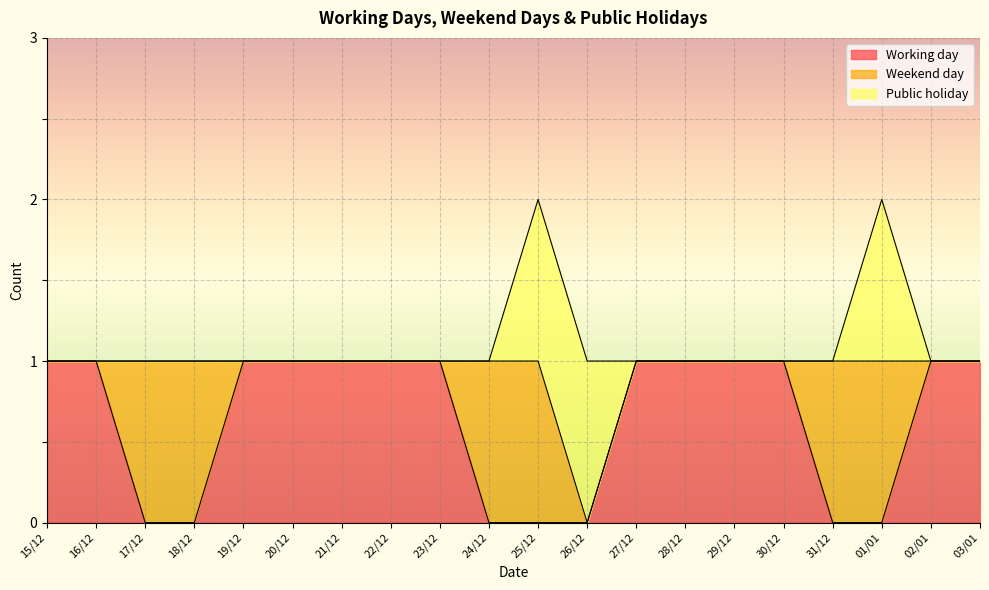

At how many categories does at least one series exceed 0?

20